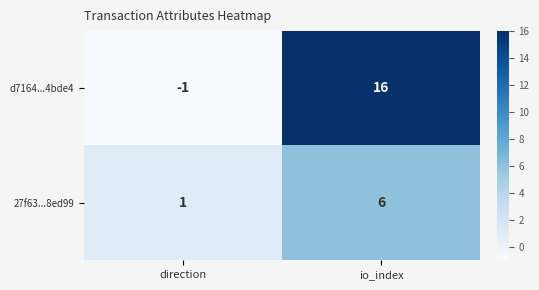

Which category has the highest value across all series?

io_index